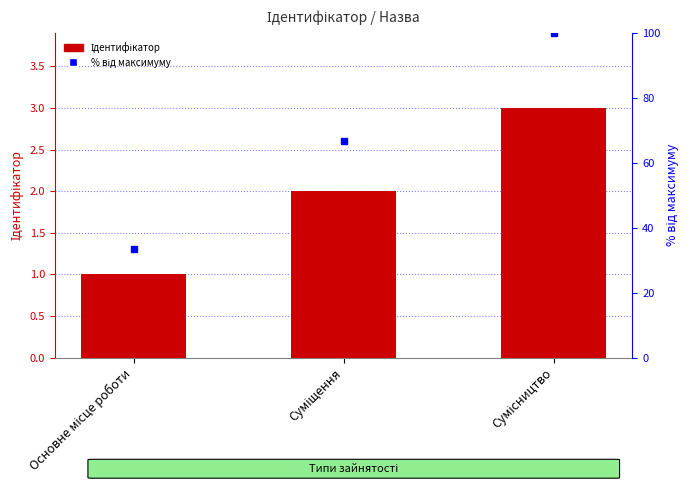

Which category has the highest value across all series?

Сумісництво